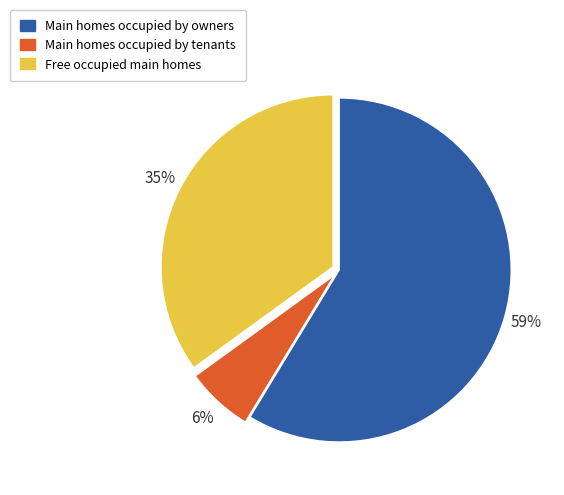

Which has a higher value, Main homes occupied by owners or Main homes occupied by tenants?

Main homes occupied by owners